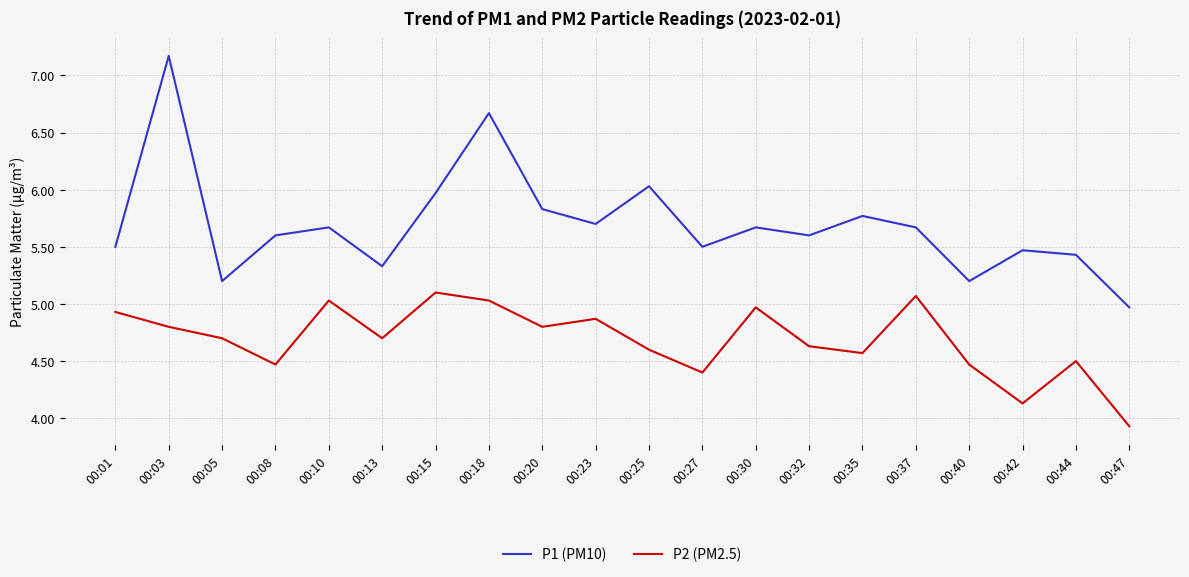

Where is the first local maximum for P2 (PM2.5)?

00:10